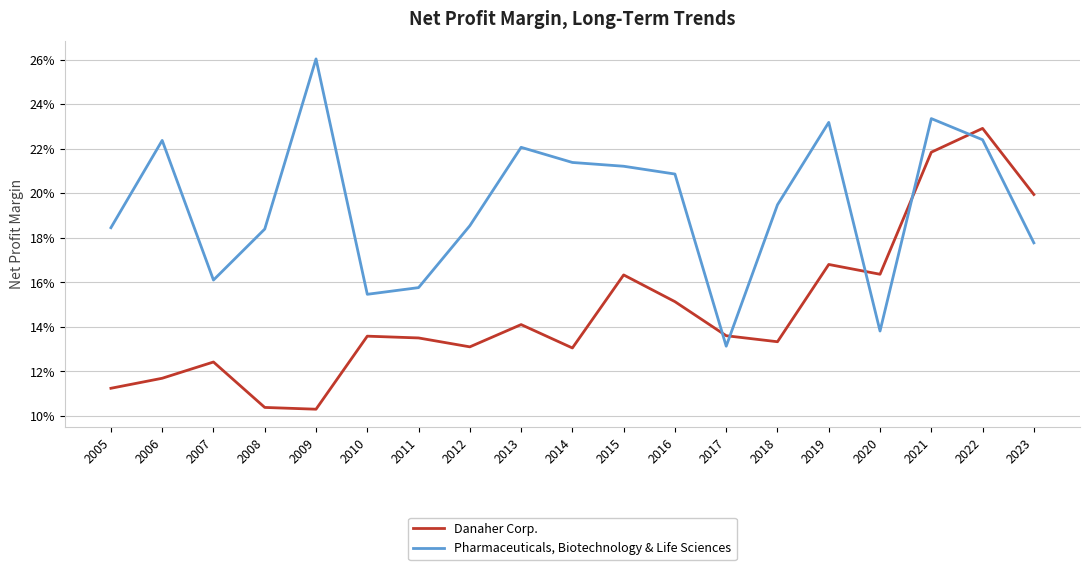

Reading right to left, transcribe all the data shown in this chart.

Danaher Corp.: 0.2	0.2	0.2	0.2	0.2	0.1	0.1	0.2	0.2	0.1	0.1	0.1	0.1	0.1	0.1	0.1	0.1	0.1	0.1
Pharmaceuticals, Biotechnology & Life Sciences: 0.2	0.2	0.2	0.1	0.2	0.2	0.1	0.2	0.2	0.2	0.2	0.2	0.2	0.2	0.3	0.2	0.2	0.2	0.2